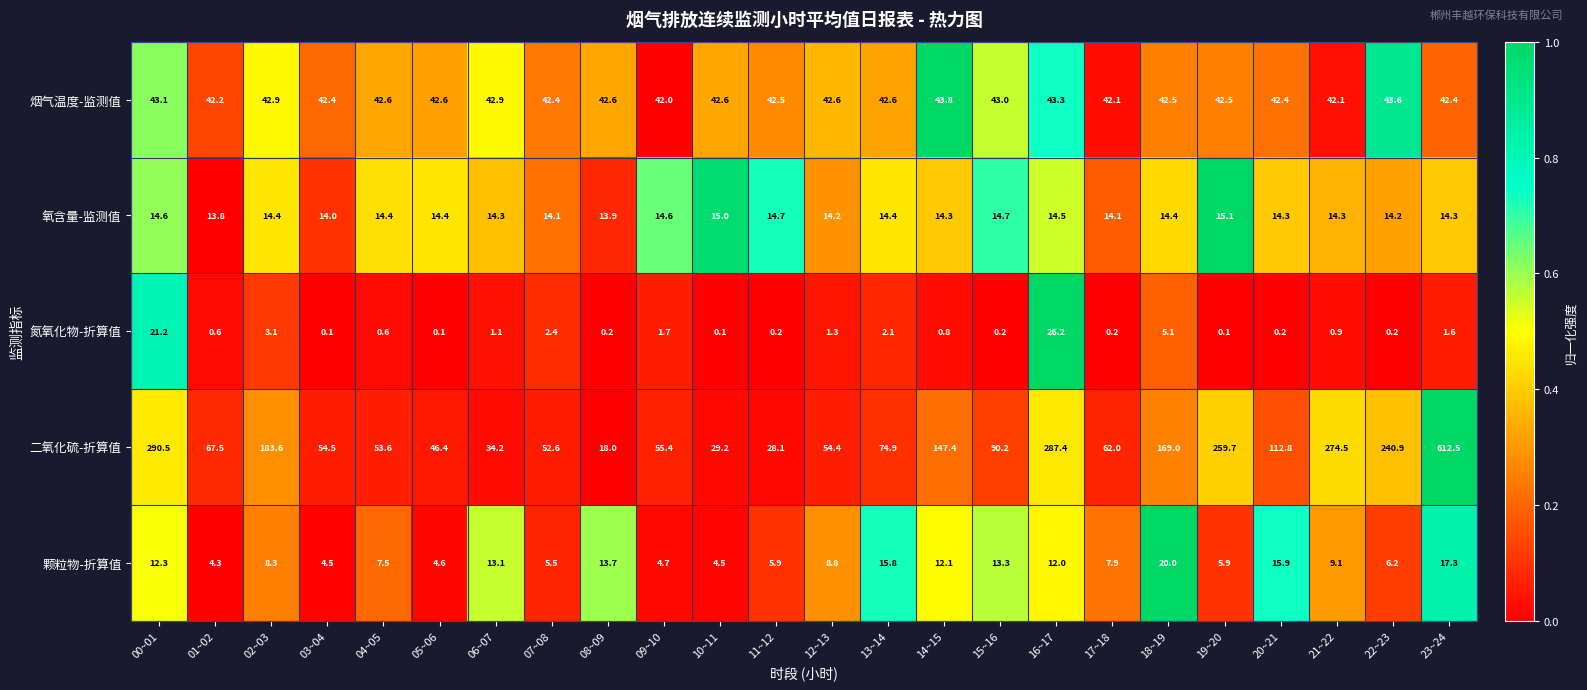

What is the total value across all series at 15~16?

161.4